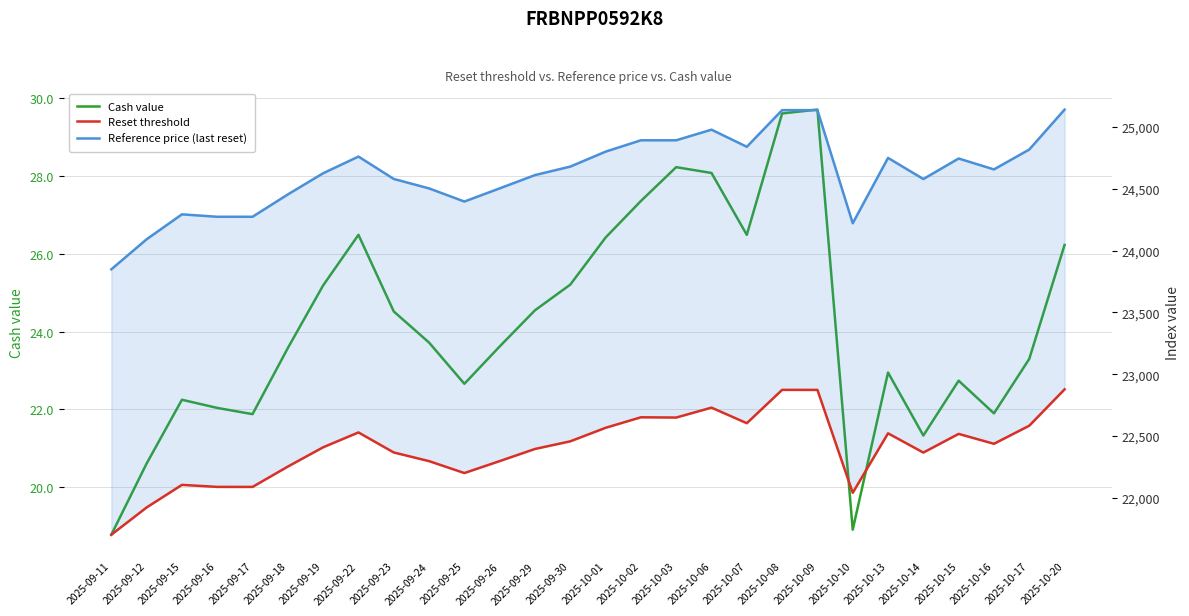

Where is the first local maximum for Reset threshold?

2025-09-15